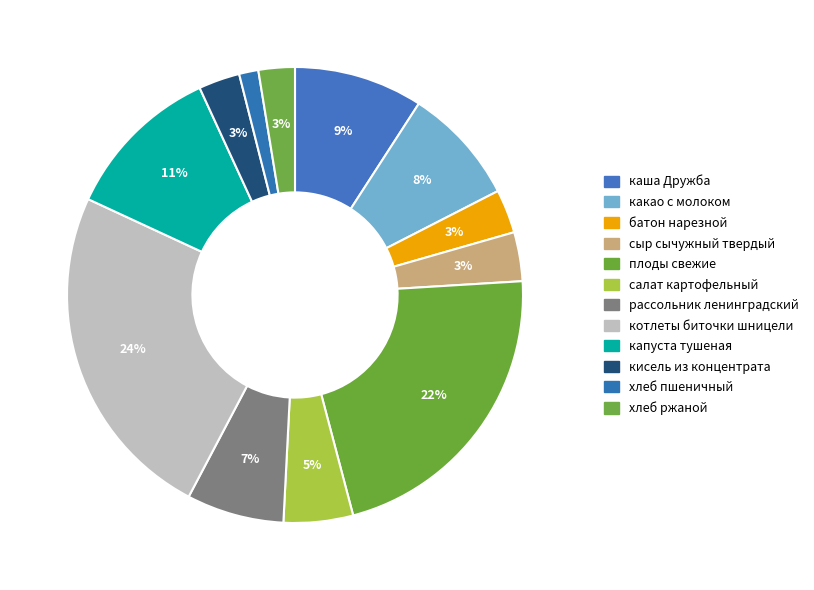

To the nearest percent, what percentage of the pie is хлеб пшеничный?

1%